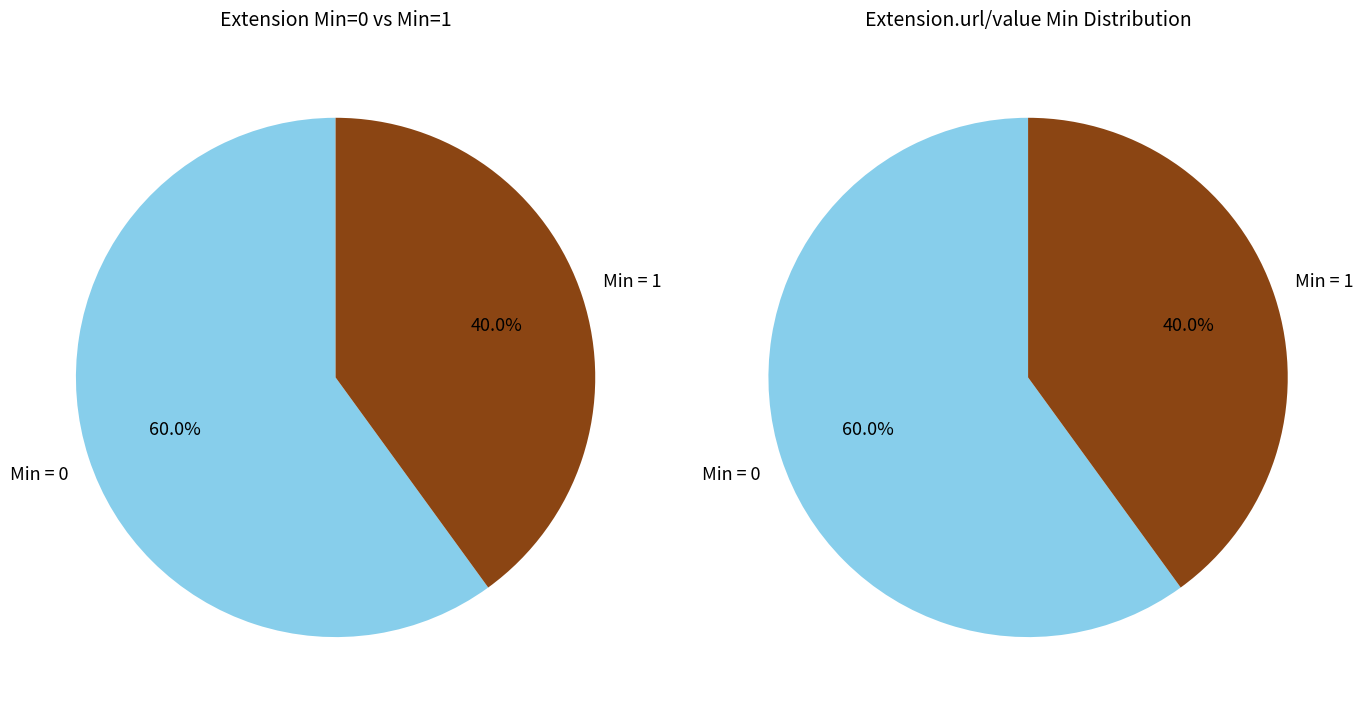

How much of the chart is everything except Extension.url?

50.0%